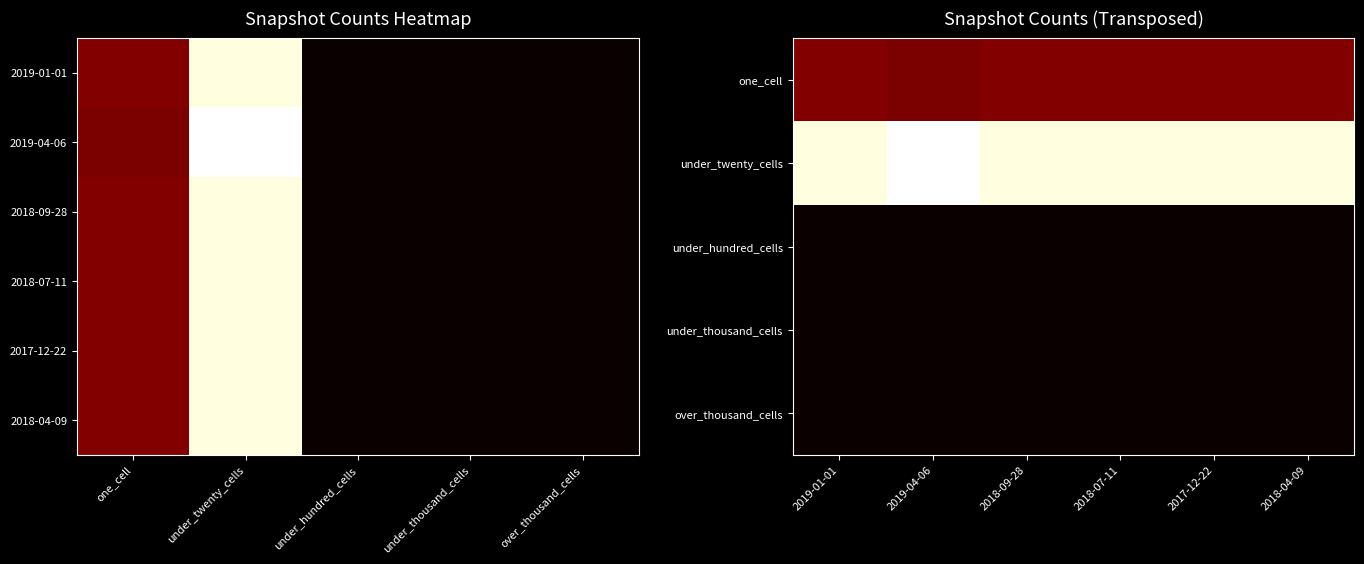

Is it true that 2019-04-06 equals 79 at one_cell?

True